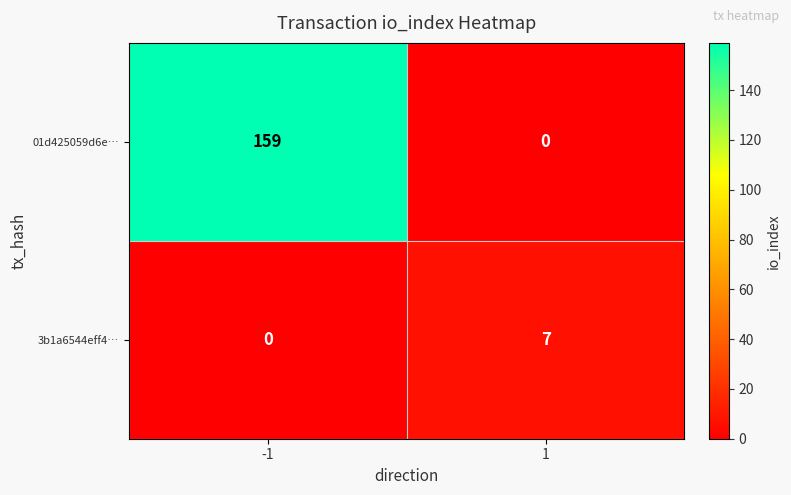

What is the spread (max minus min) of values at -1?

159